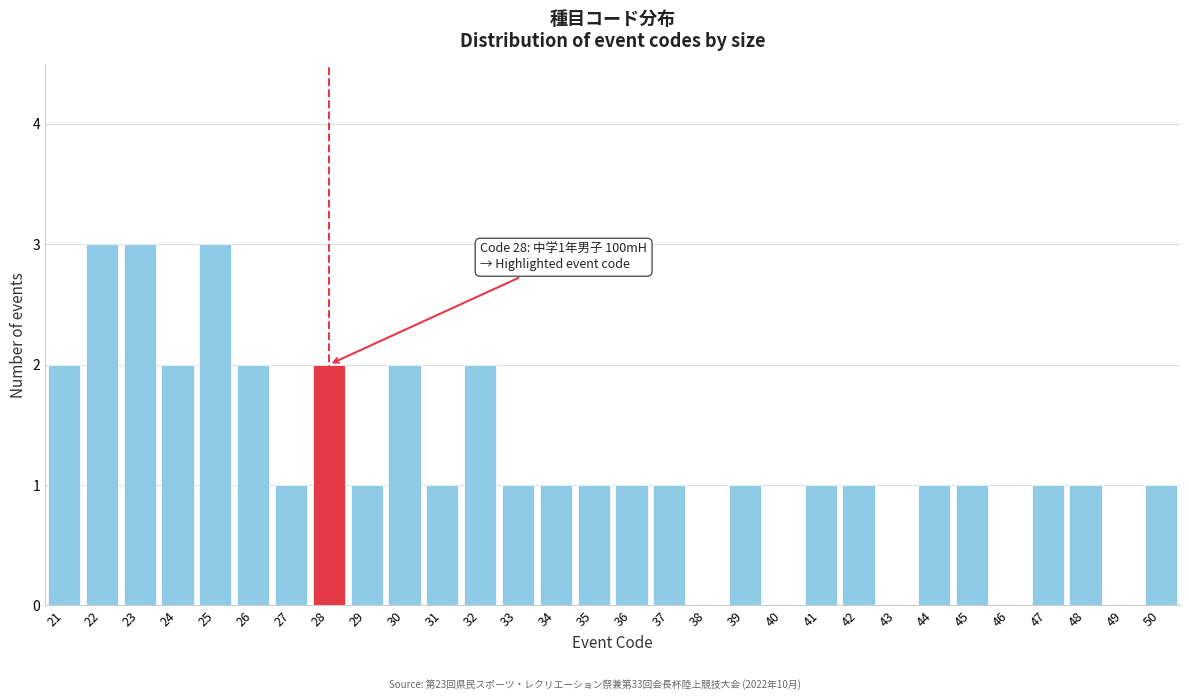

Reading left to right, transcribe all the data shown in this chart.

21=2	22=3	23=3	24=2	25=3	26=2	27=1	28=2	29=1	30=2	31=1	32=2	33=1	34=1	35=1	36=1	37=1	38=0	39=1	40=0	41=1	42=1	43=0	44=1	45=1	46=0	47=1	48=1	49=0	50=1